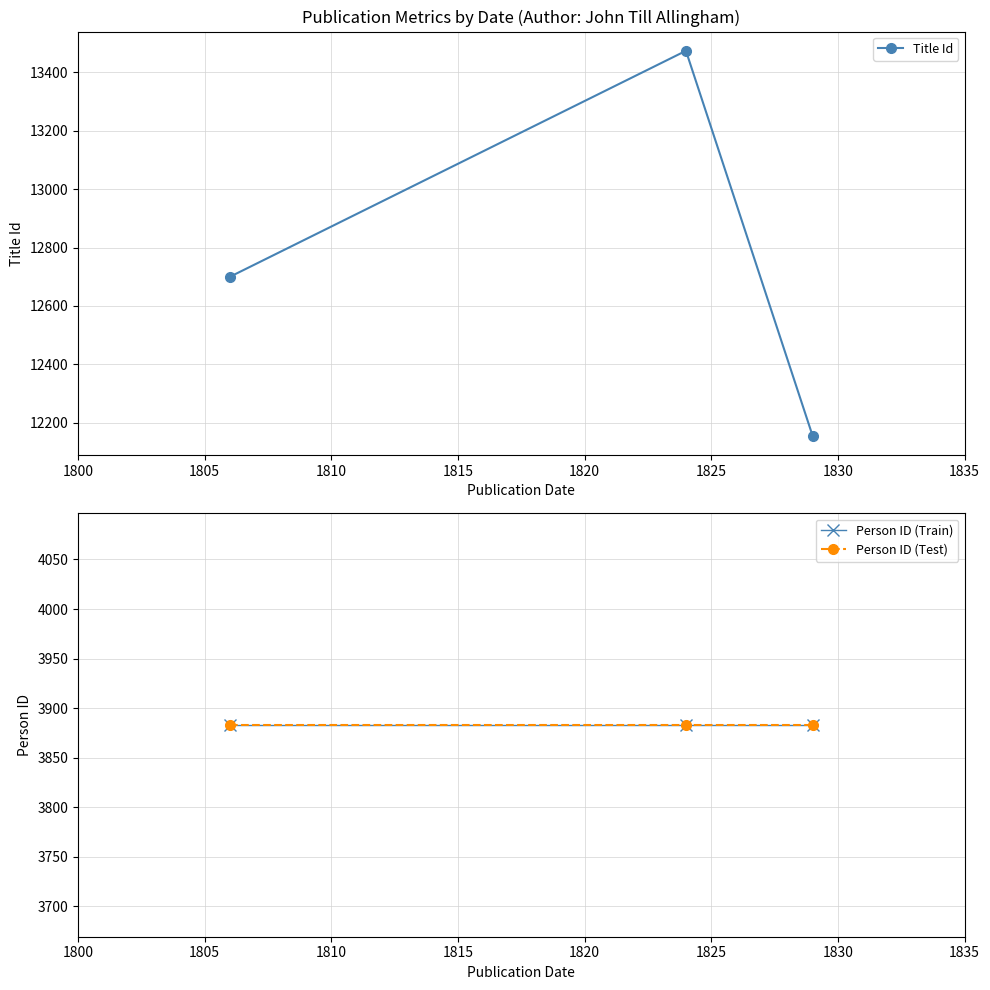

What is the highest value of the Title Id series?

13473